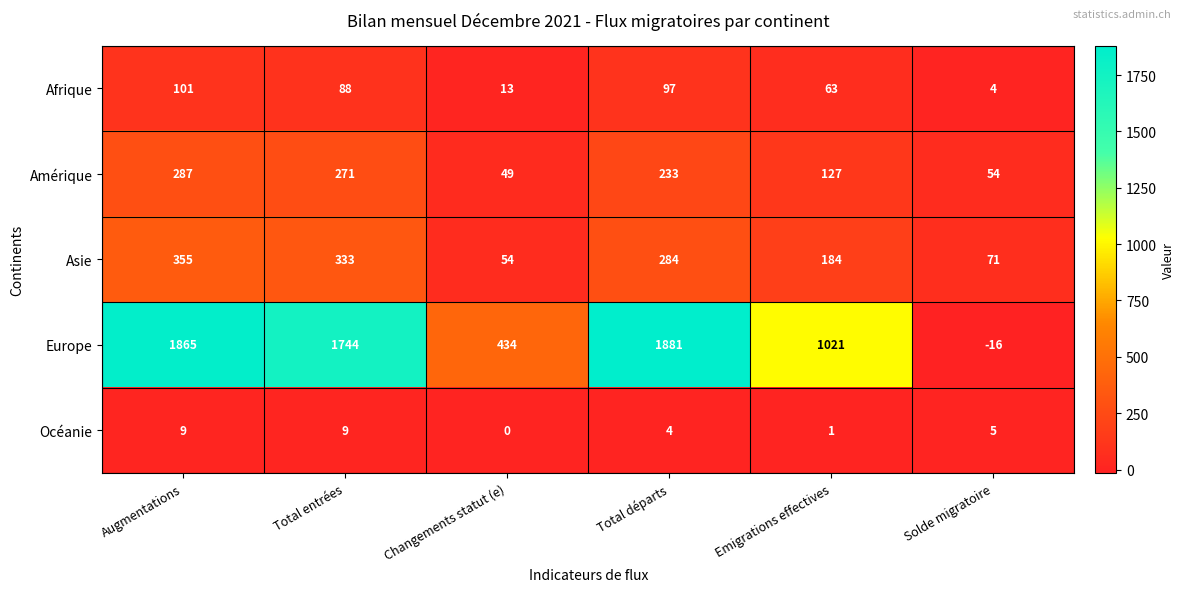

At which label does Asie reach its minimum?

Changements statut (e)